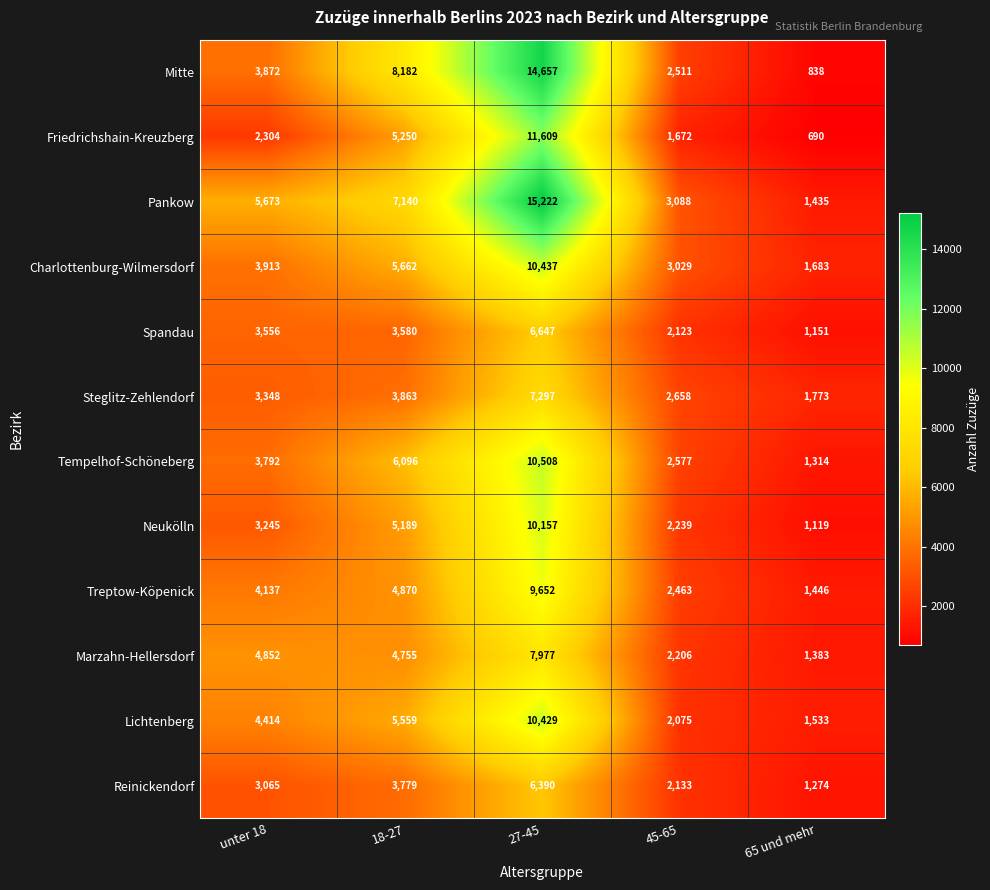

What is the average value of the Treptow-Köpenick series?

4514